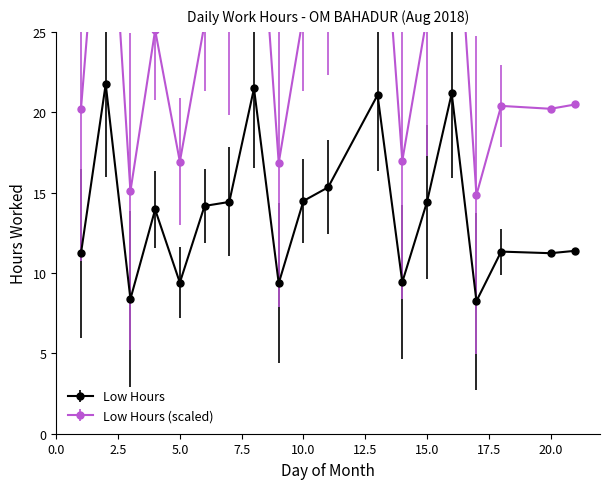

Is it true that Low Hours equals 16.6 at 20.0?

False